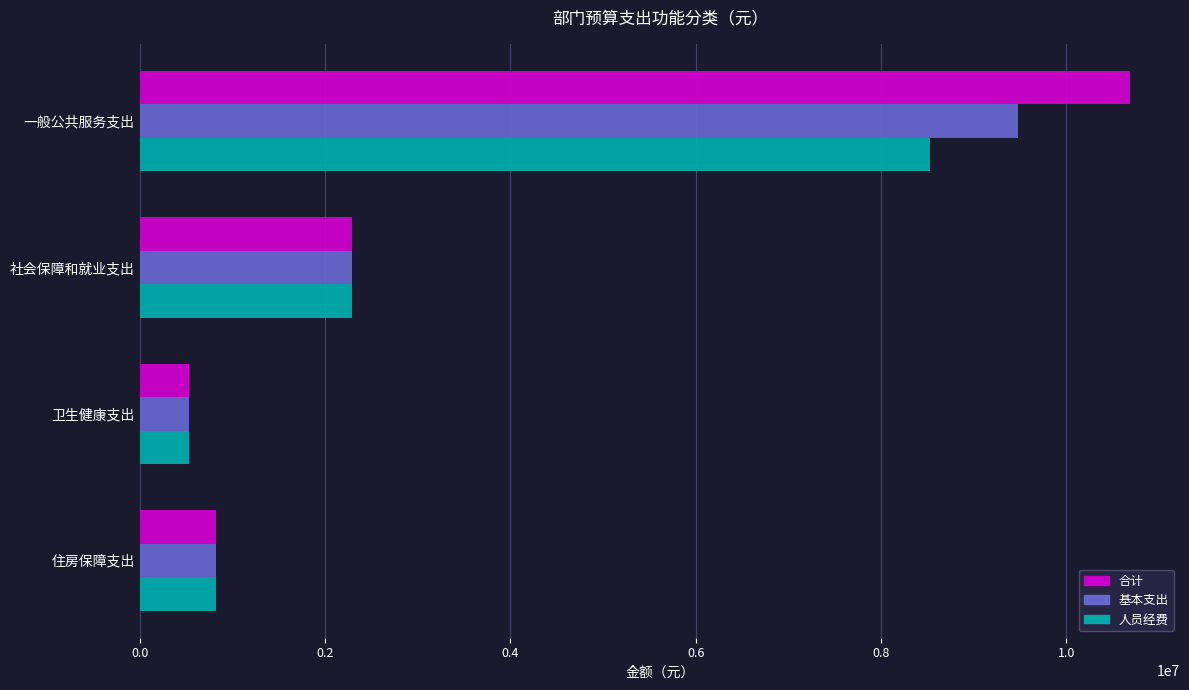

Which series has the widest spread of values?

合计